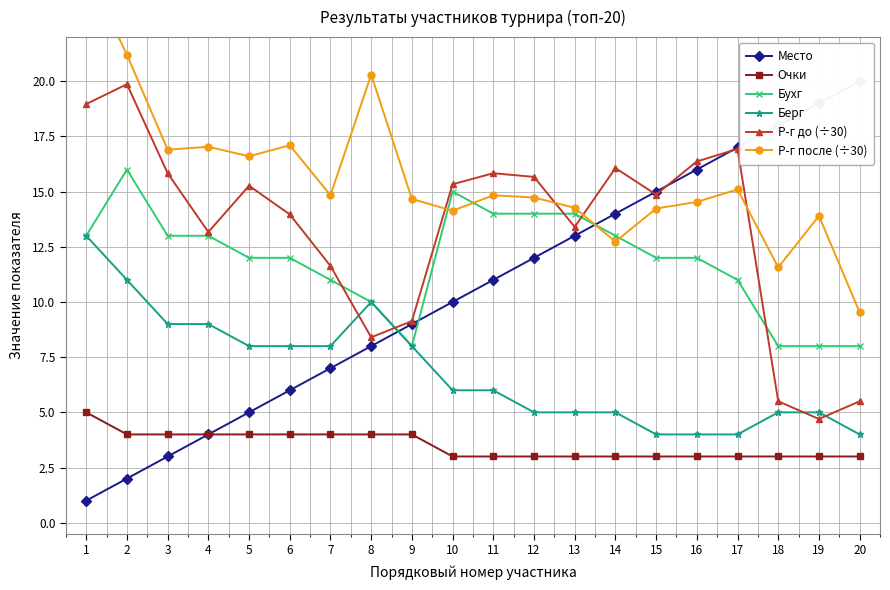

Reading left to right, transcribe all the data shown in this chart.

Место: 1.0	2.0	3.0	4.0	5.0	6.0	7.0	8.0	9.0	10.0	11.0	12.0	13.0	14.0	15.0	16.0	17.0	18.0	19.0	20.0
Очки: 5.0	4.0	4.0	4.0	4.0	4.0	4.0	4.0	4.0	3.0	3.0	3.0	3.0	3.0	3.0	3.0	3.0	3.0	3.0	3.0
Бухг: 13.0	16.0	13.0	13.0	12.0	12.0	11.0	10.0	8.0	15.0	14.0	14.0	14.0	13.0	12.0	12.0	11.0	8.0	8.0	8.0
Берг: 13.0	11.0	9.0	9.0	8.0	8.0	8.0	10.0	8.0	6.0	6.0	5.0	5.0	5.0	4.0	4.0	4.0	5.0	5.0	4.0
Р-г до (÷30): 19.0	19.9	15.8	13.2	15.3	14.0	11.6	8.4	9.1	15.3	15.8	15.7	13.4	16.1	14.9	16.4	16.9	5.5	4.7	5.5
Р-г после (÷30): 25.1	21.2	16.9	17.0	16.6	17.1	14.8	20.3	14.7	14.1	14.8	14.7	14.3	12.7	14.2	14.5	15.1	11.6	13.9	9.5